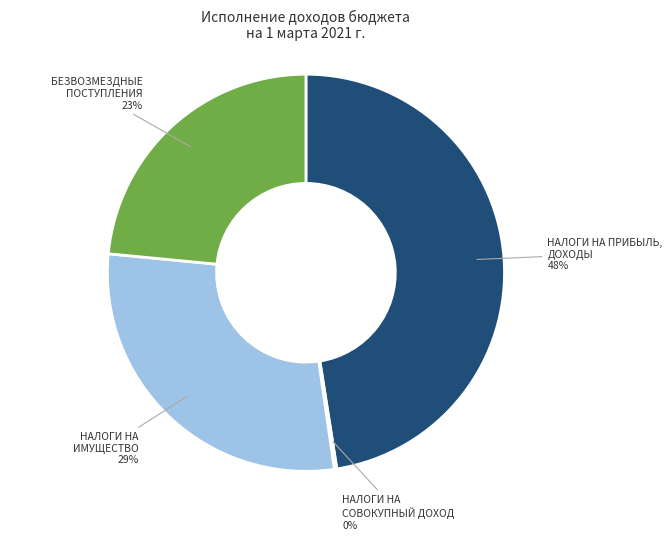

To the nearest percent, what is the difference between the НАЛОГИ НА ИМУЩЕСТВО 29% and НАЛОГИ НА ПРИБЫЛЬ, ДОХОДЫ 48% slice percentages?

19%